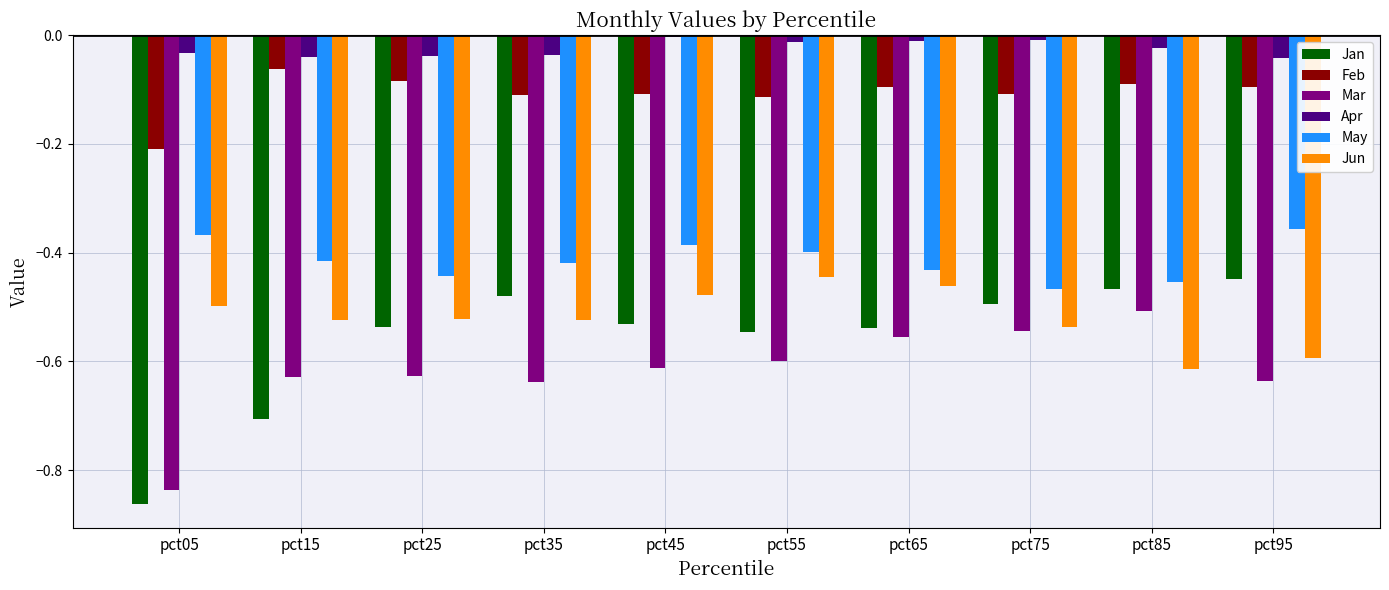

Which series has the largest total across all categories?

Apr